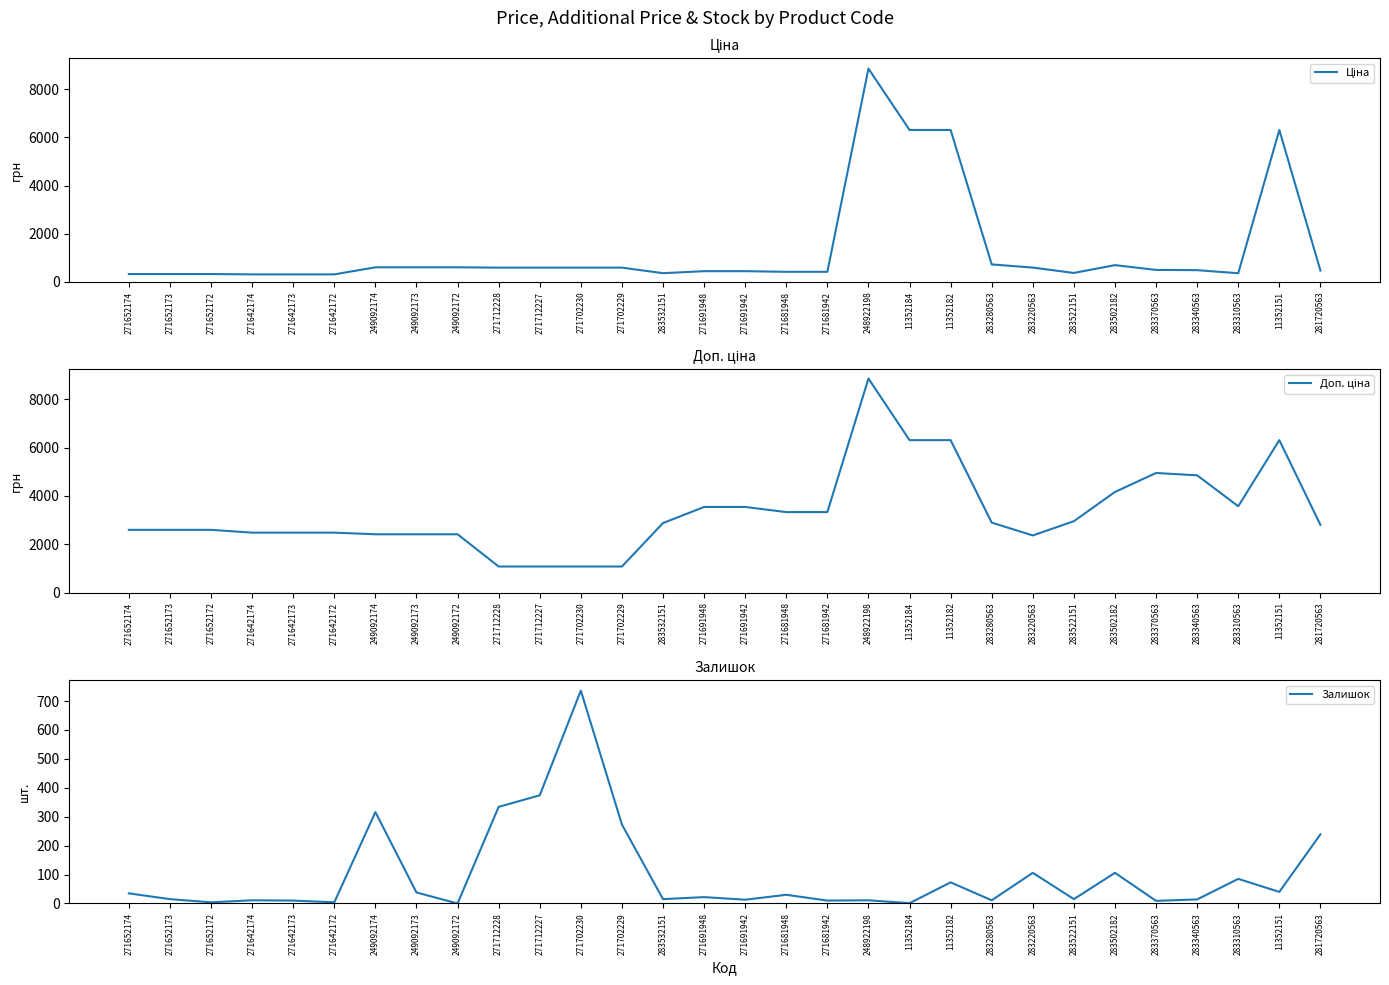

What is the spread (max minus min) of values at 271681948?

3302.5